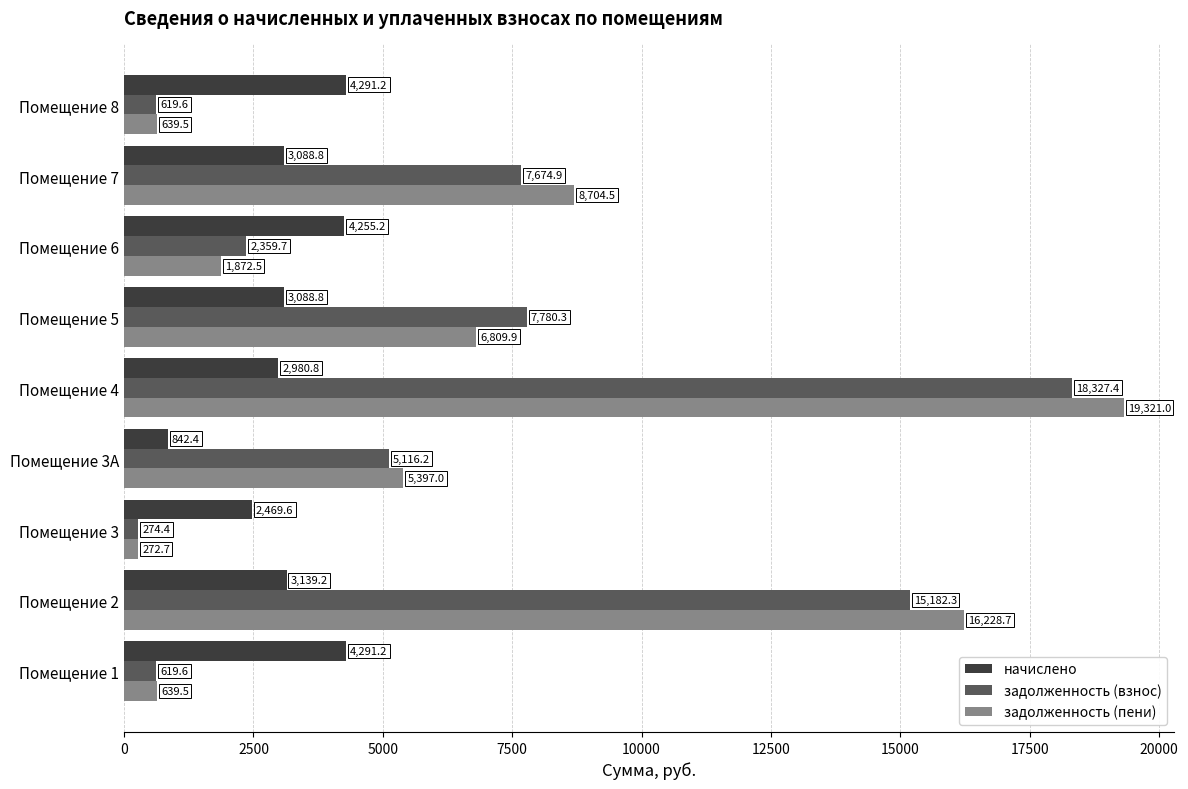

Is it true that начислено equals 4291.2 at Помещение 1?

True